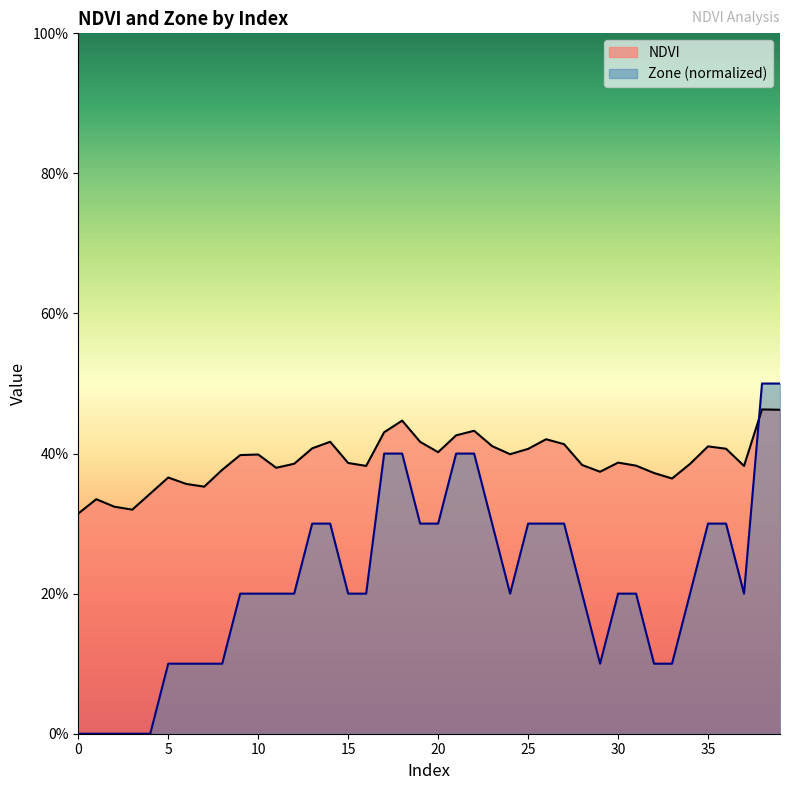

What is the difference between the Zone values at 11 and 2?

0.2